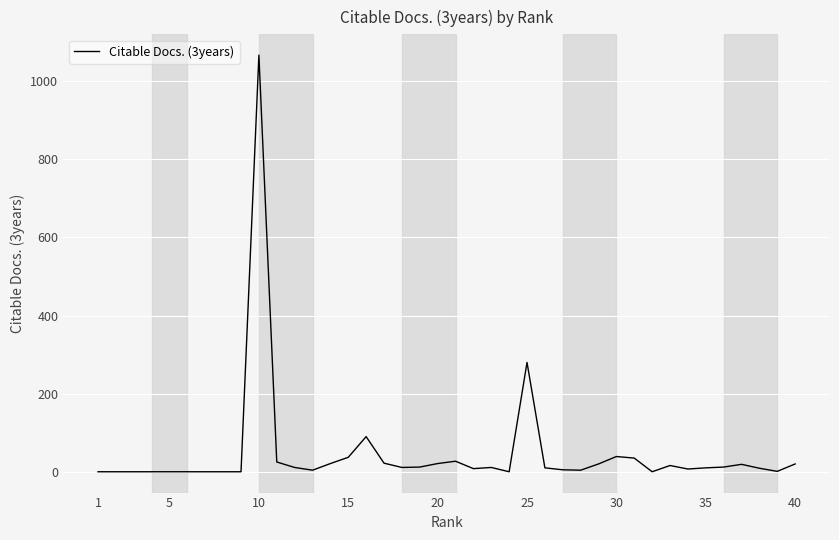

True or false: the data has more than 0 interior local peaks.

True